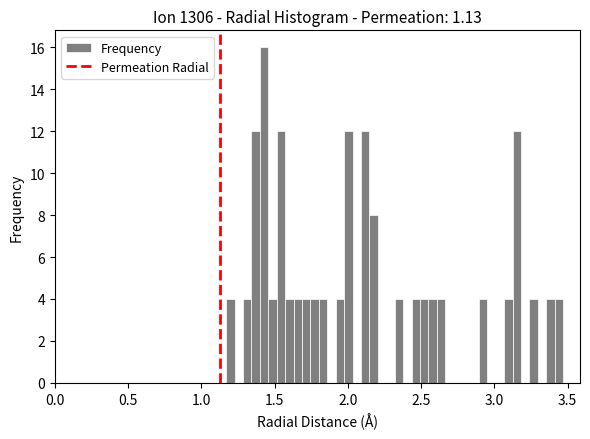

Read against the x-axis, roughly where is the centre of the tallest bar?

1.45